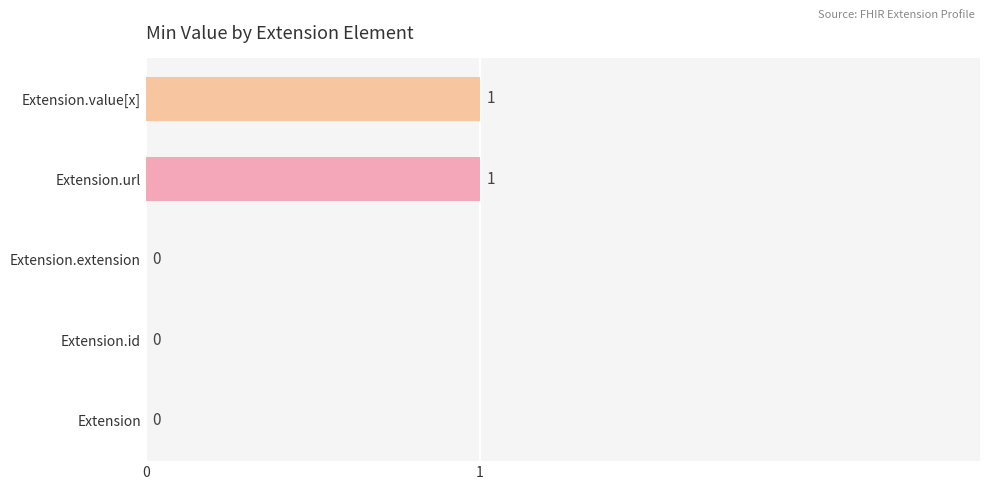

What is the change in value from Extension.extension to Extension.url?

+1